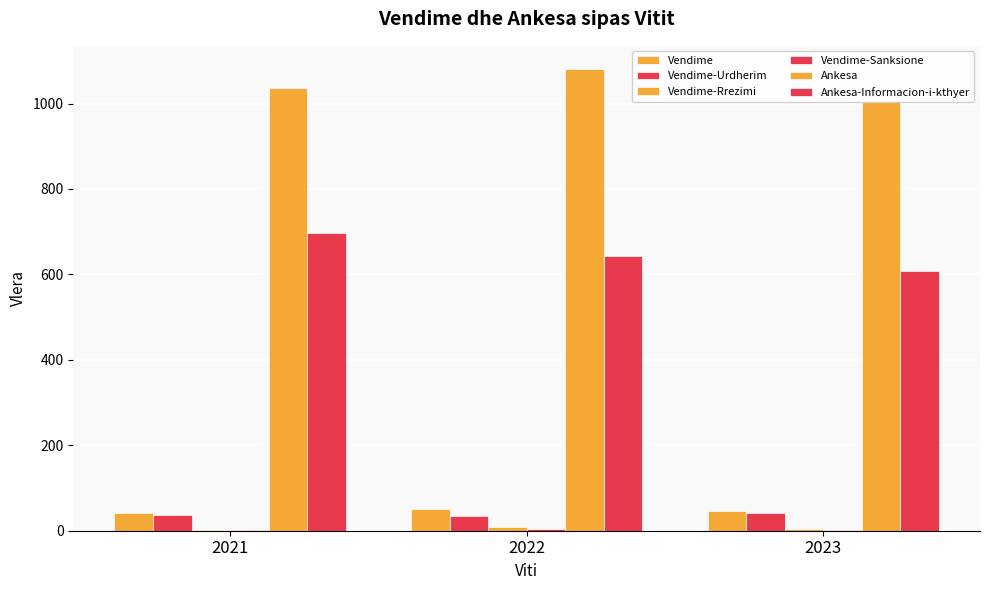

Reading left to right, extract all data points from this chart.

Vendime: 2021=41	2022=51	2023=45
Vendime-Urdherim: 2021=36	2022=35	2023=41
Vendime-Rrezimi: 2021=1	2022=9	2023=3
Vendime-Sanksione: 2021=2	2022=3	2023=1
Ankesa: 2021=1036	2022=1081	2023=1004
Ankesa-Informacion-i-kthyer: 2021=698	2022=643	2023=609